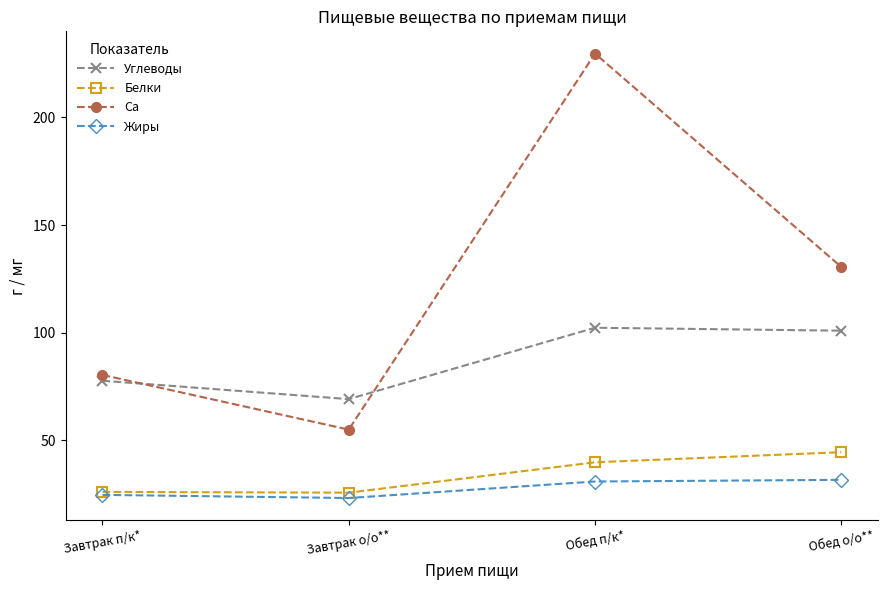

What is the difference between the highest and lowest values at Завтрак п/к*?

55.7